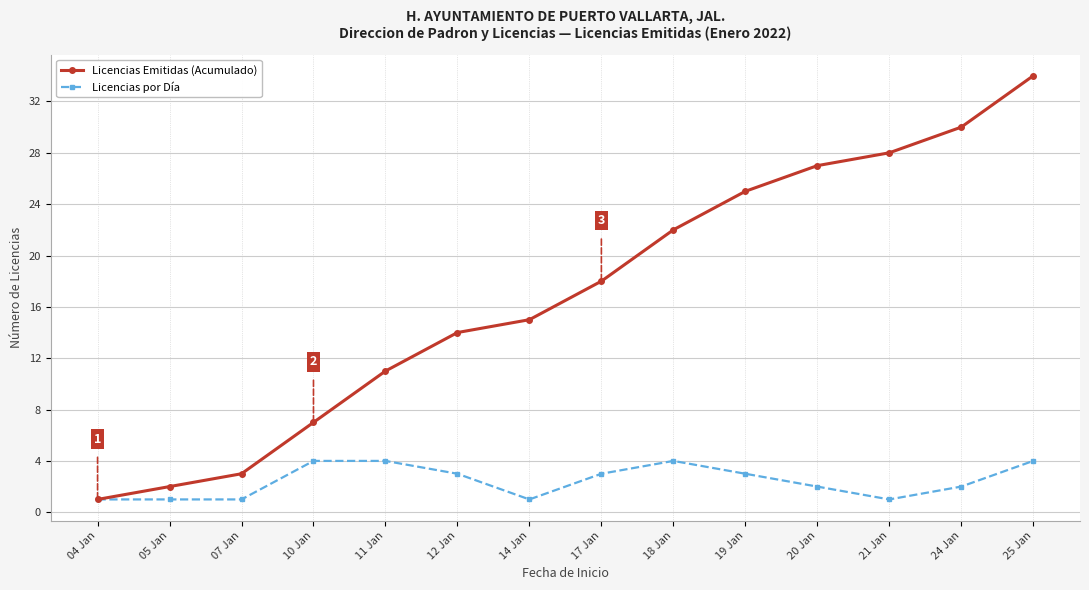

Reading left to right, transcribe all the data shown in this chart.

Licencias Emitidas (Acumulado): 04 Jan=1	05 Jan=2	07 Jan=3	10 Jan=7	11 Jan=11	12 Jan=14	14 Jan=15	17 Jan=18	18 Jan=22	19 Jan=25	20 Jan=27	21 Jan=28	24 Jan=30	25 Jan=34
Licencias por Día: 04 Jan=1	05 Jan=1	07 Jan=1	10 Jan=4	11 Jan=4	12 Jan=3	14 Jan=1	17 Jan=3	18 Jan=4	19 Jan=3	20 Jan=2	21 Jan=1	24 Jan=2	25 Jan=4